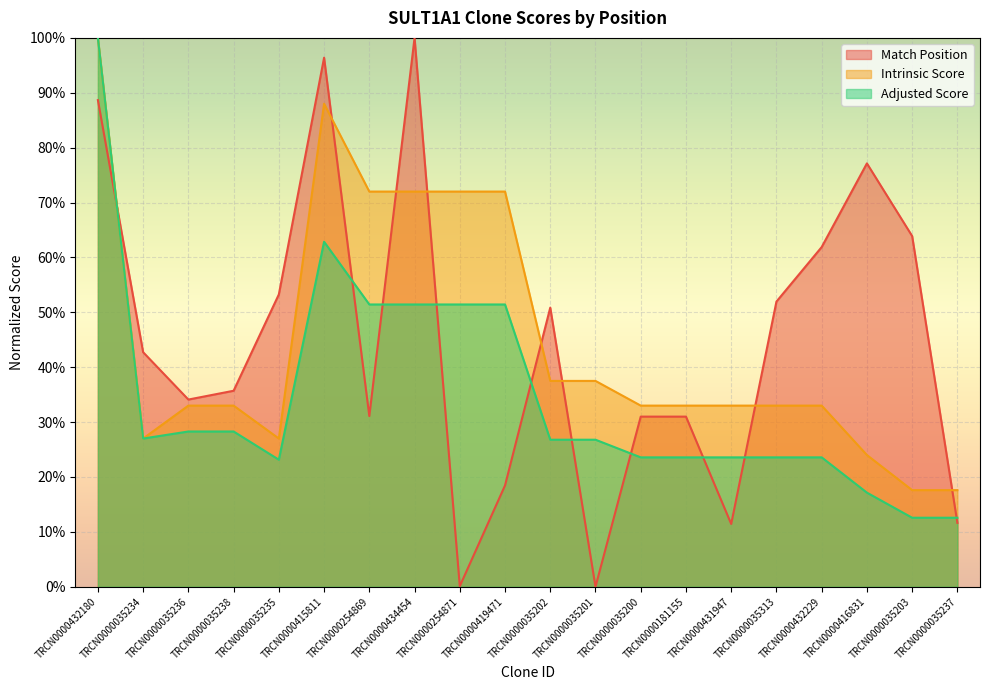

What is the label of the 15th point from the left?

TRCN0000431947